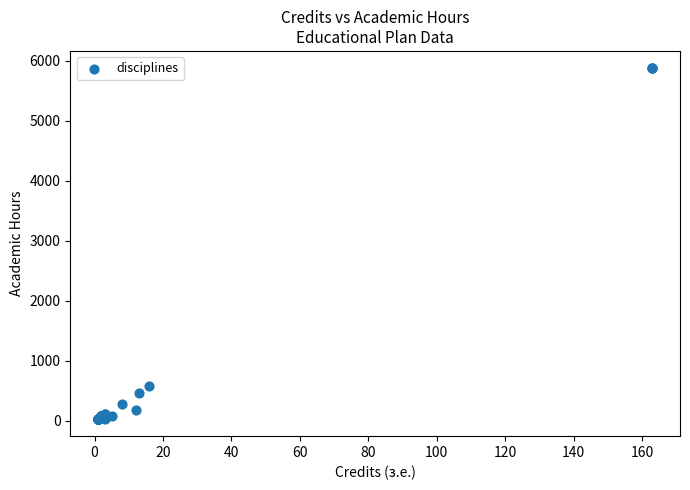

What Y value in the scatter plot is closest to 2952?

576